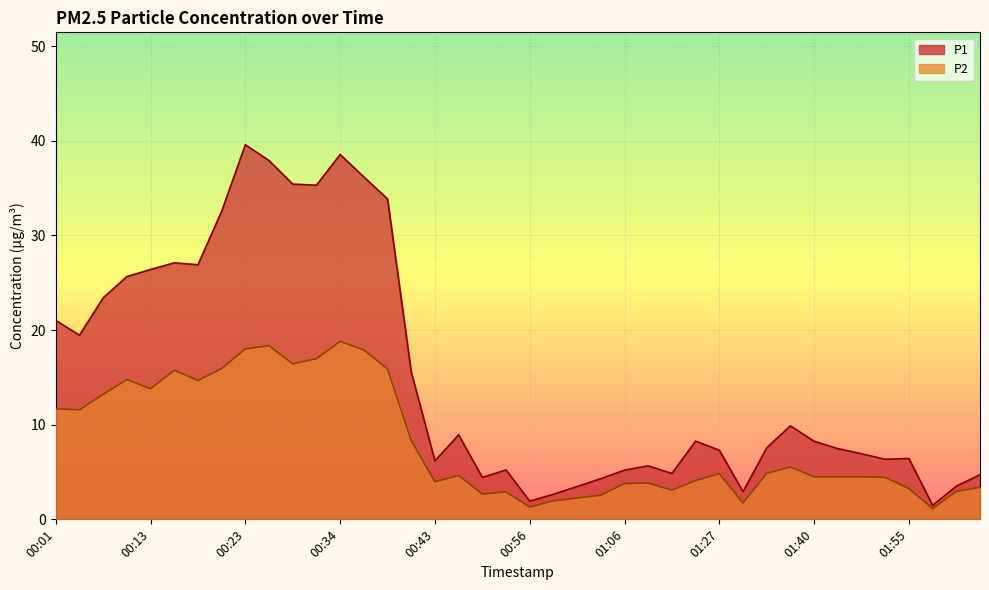

True or false: P1 and P2 cross at least once.

False